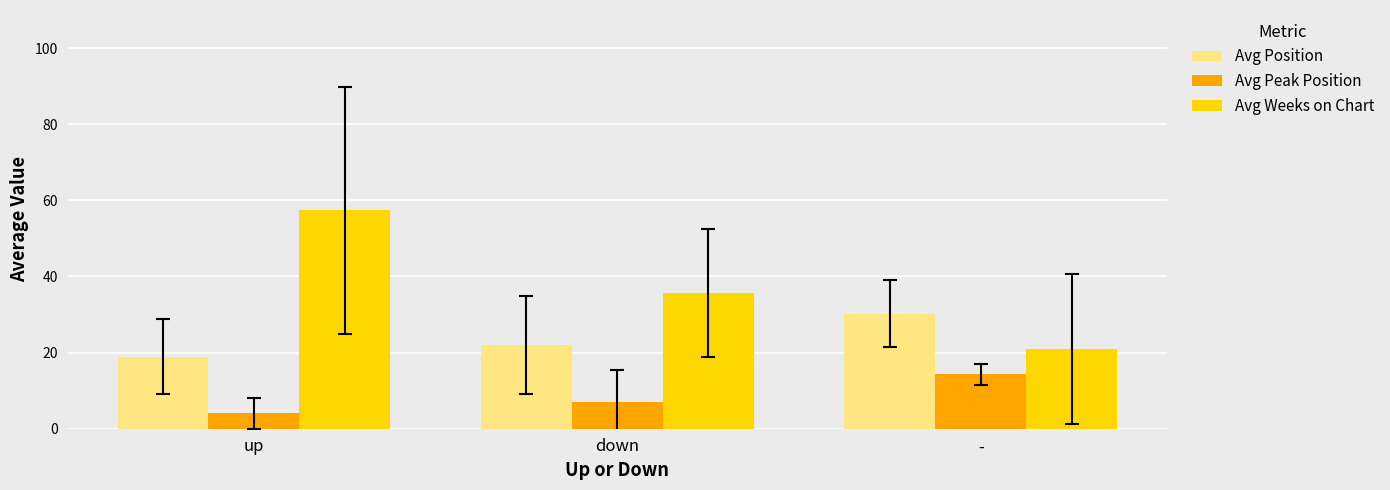

List the series in order of their overall mean, lowest first.

Avg Peak Position, Avg Position, Avg Weeks on Chart